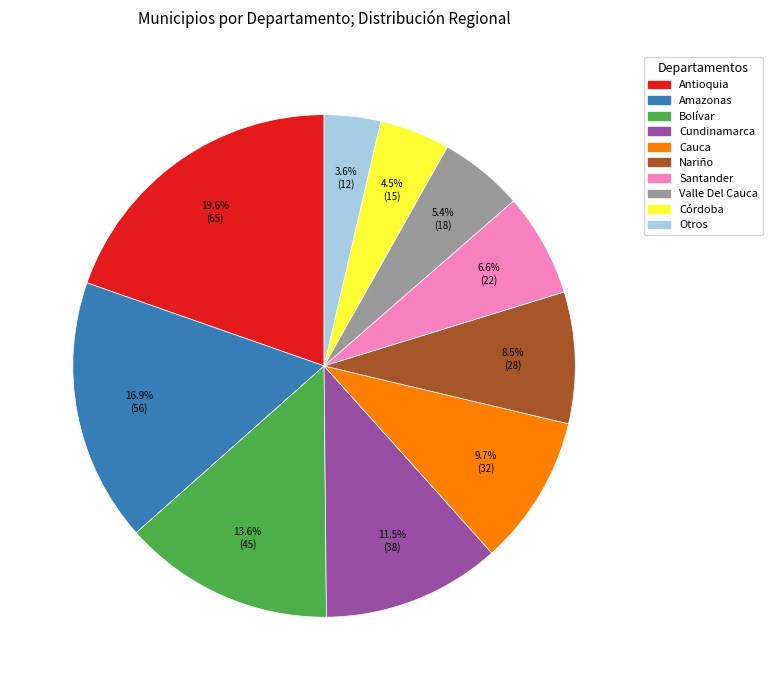

How many segments does this pie chart have?

10